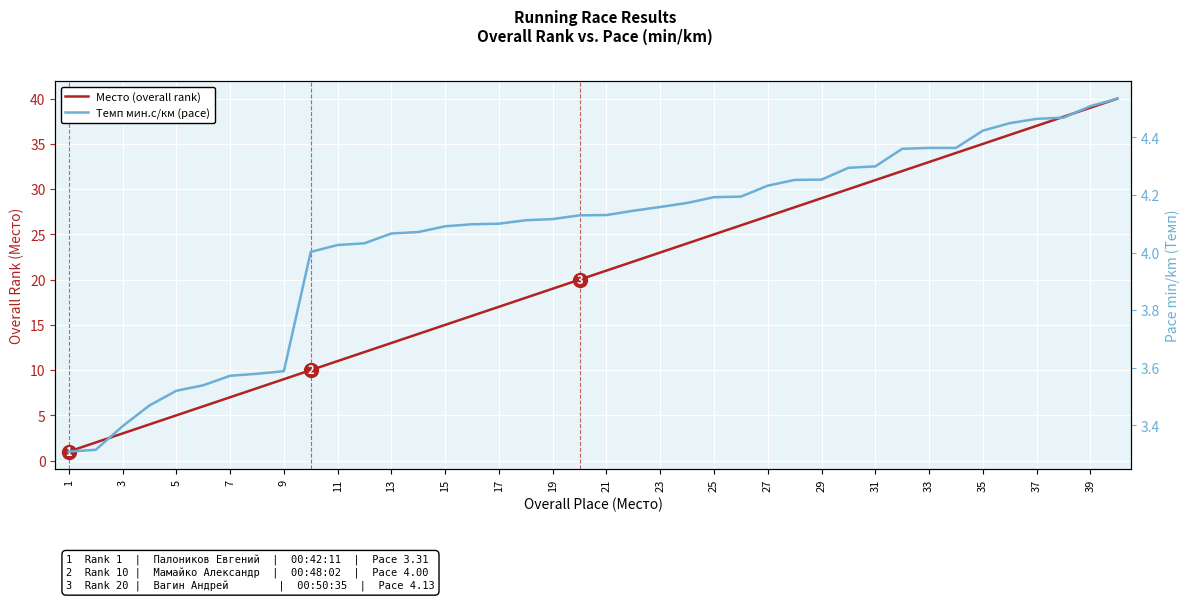

Which series changed the most between 17 and 31?

Место (overall rank)